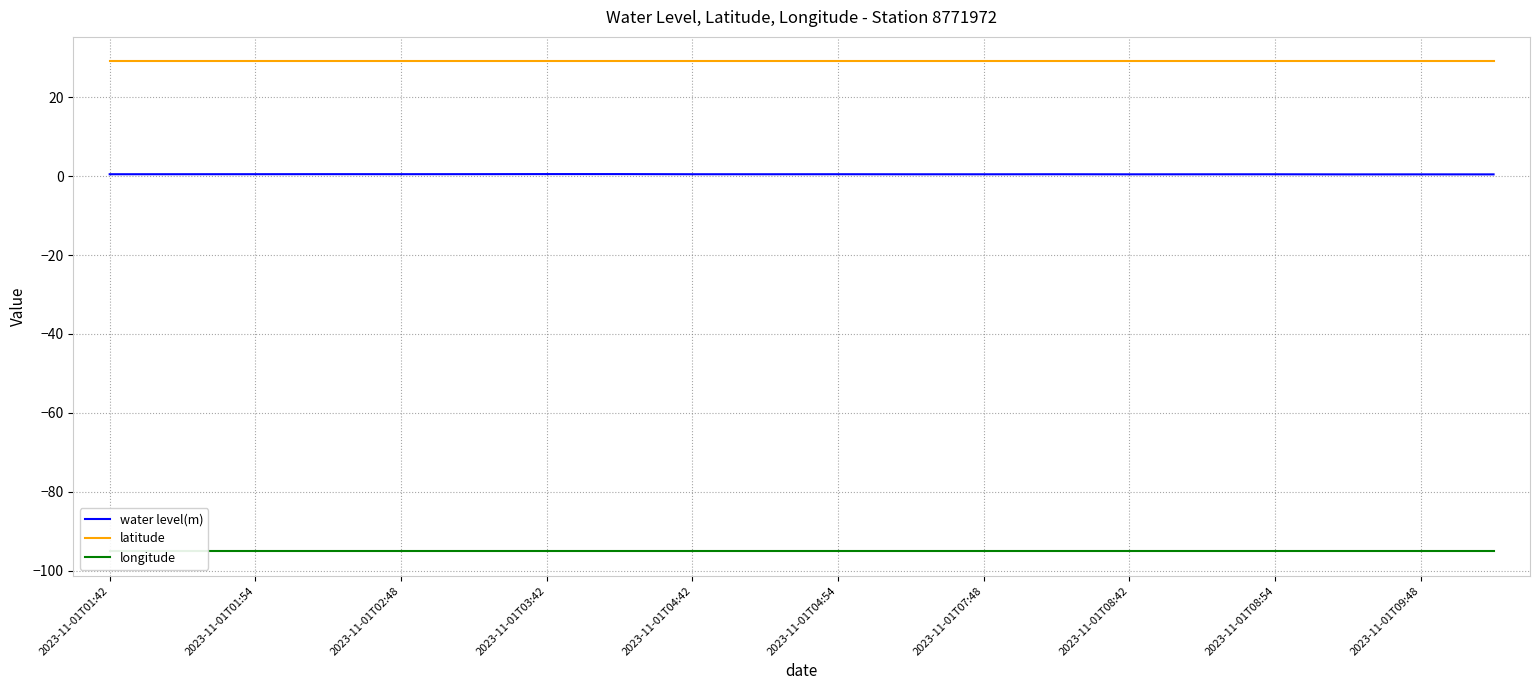

How many categories are shown in the chart?

20